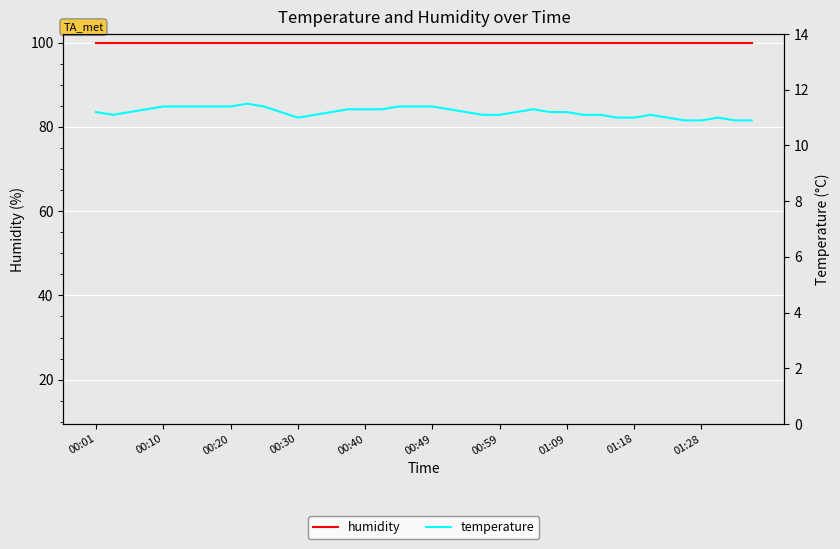

How many values in the temperature series are below 11?

4